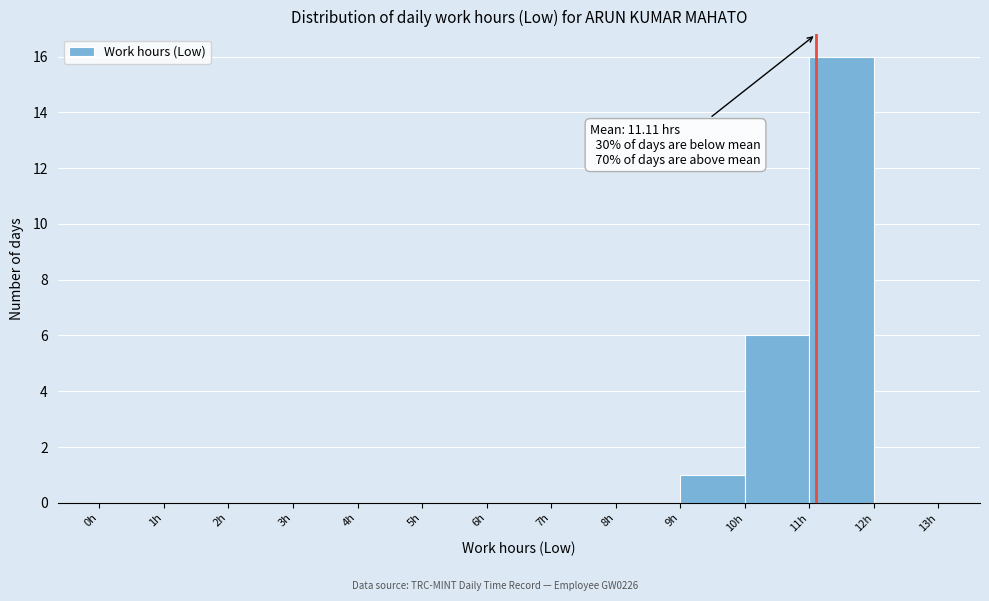

Which range on the x-axis has the tallest bar?

11 to 12